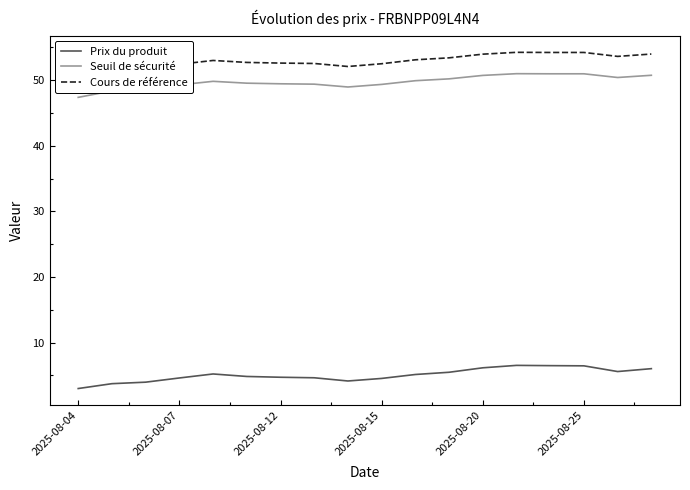

True or false: Seuil de sécurité has a value of 50.7 at 2025-08-20.

True